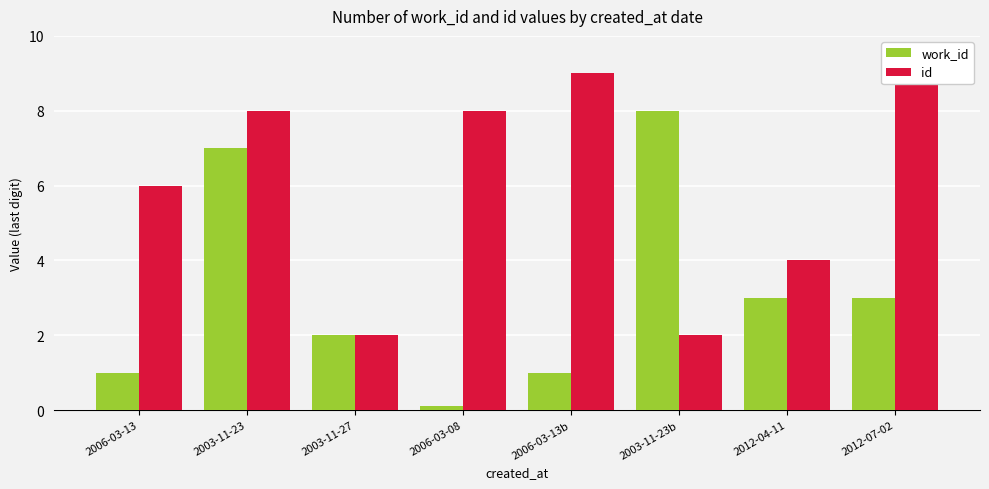

At which category does the chart reach its peak across all series?

2006-03-13b